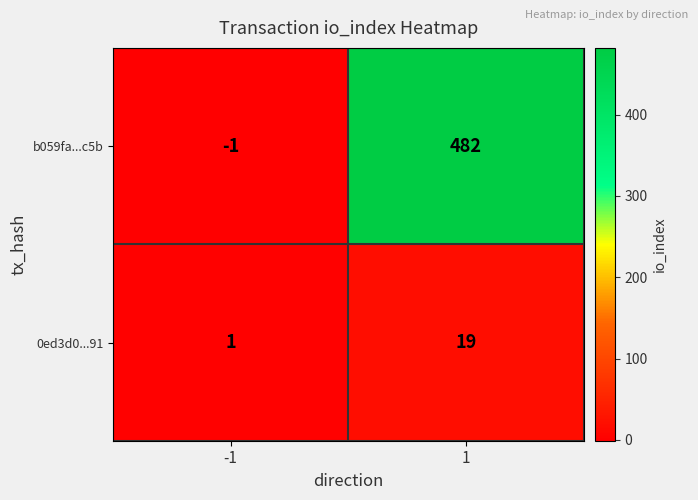

Reading left to right, extract all data points from this chart.

b059fa...c5b: -1=-1	1=482
0ed3d0...91: -1=1	1=19